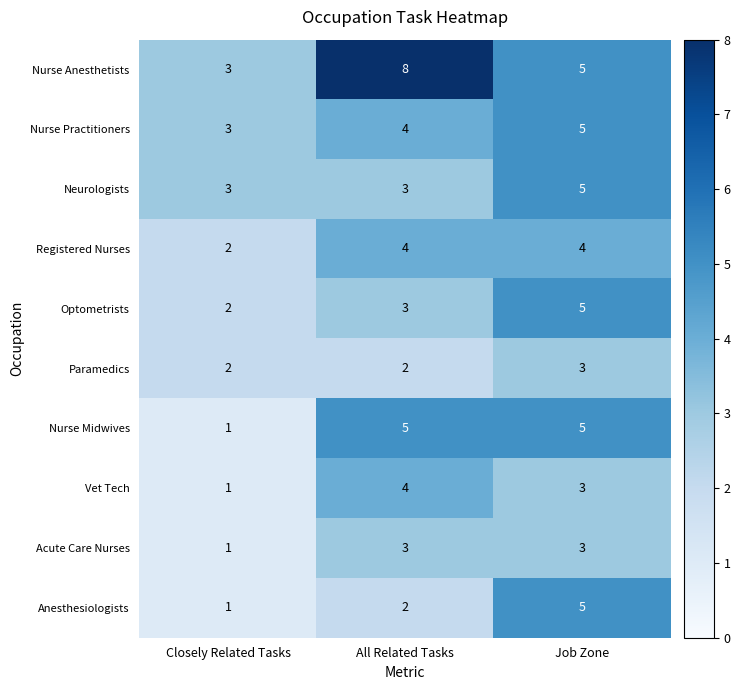

What is the difference between the Anesthesiologists values at Closely Related Tasks and Job Zone?

4